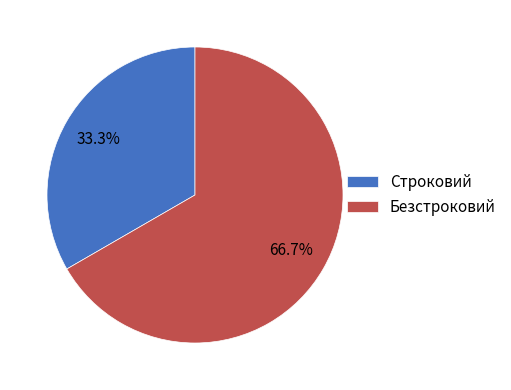

To the nearest percent, what is the difference between the largest and smallest slice percentages?

33%